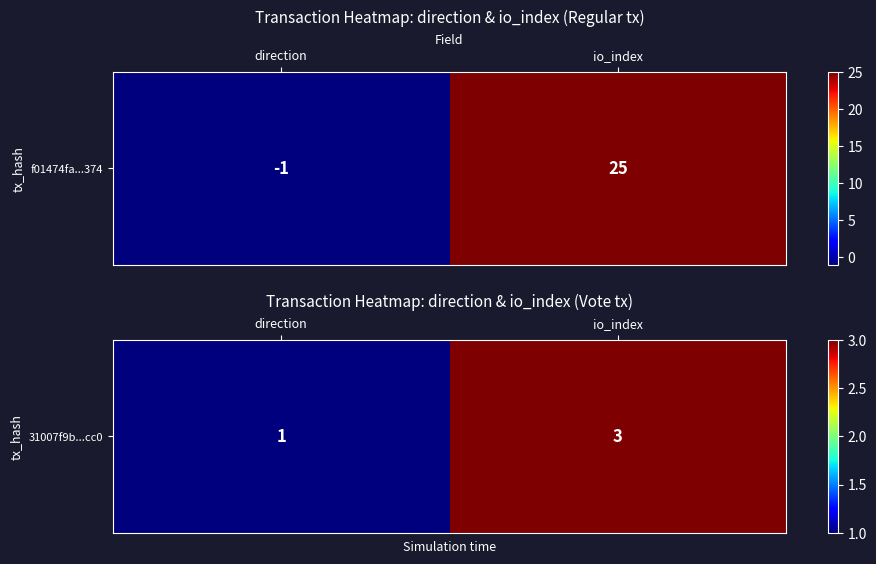

Which label corresponds to the largest value in the chart?

io_index